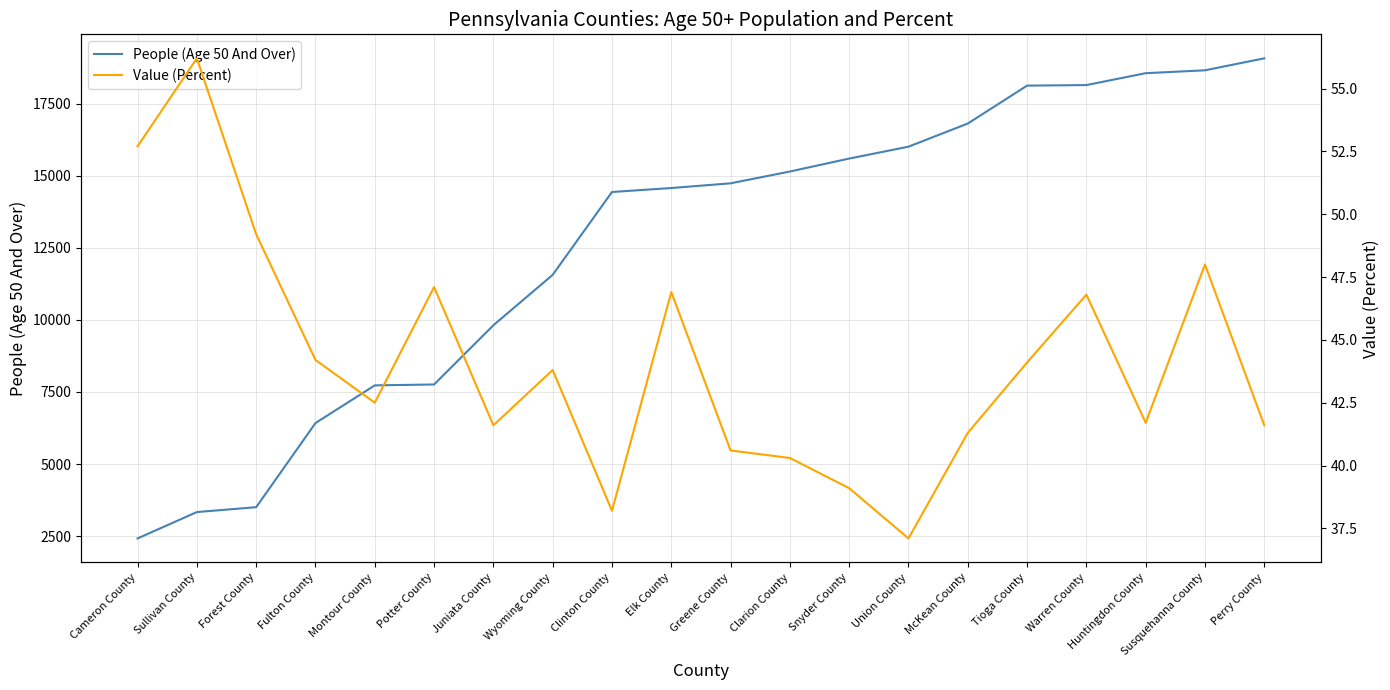

List the labels in order of People (Age 50 And Over) value, largest first.

Perry County, Susquehanna County, Huntingdon County, Warren County, Tioga County, McKean County, Union County, Snyder County, Clarion County, Greene County, Elk County, Clinton County, Wyoming County, Juniata County, Potter County, Montour County, Fulton County, Forest County, Sullivan County, Cameron County